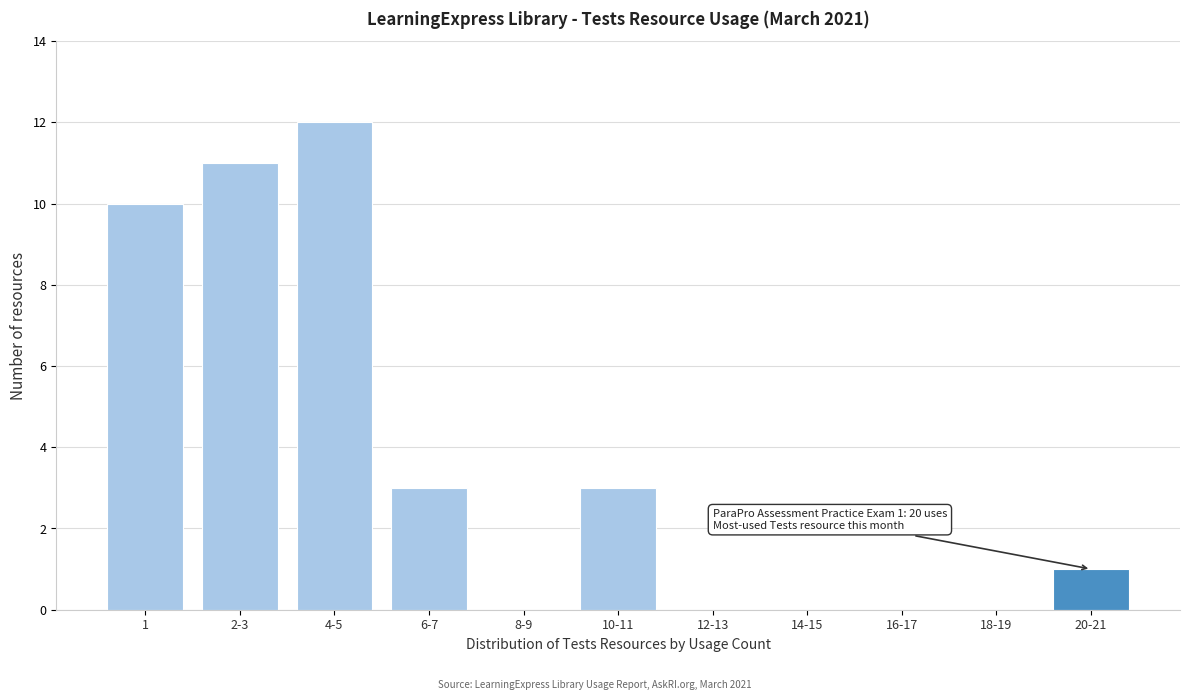

Reading left to right, transcribe all the data shown in this chart.

1=10	2-3=11	4-5=12	6-7=3	8-9=0	10-11=3	12-13=0	14-15=0	16-17=0	18-19=0	20-21=1